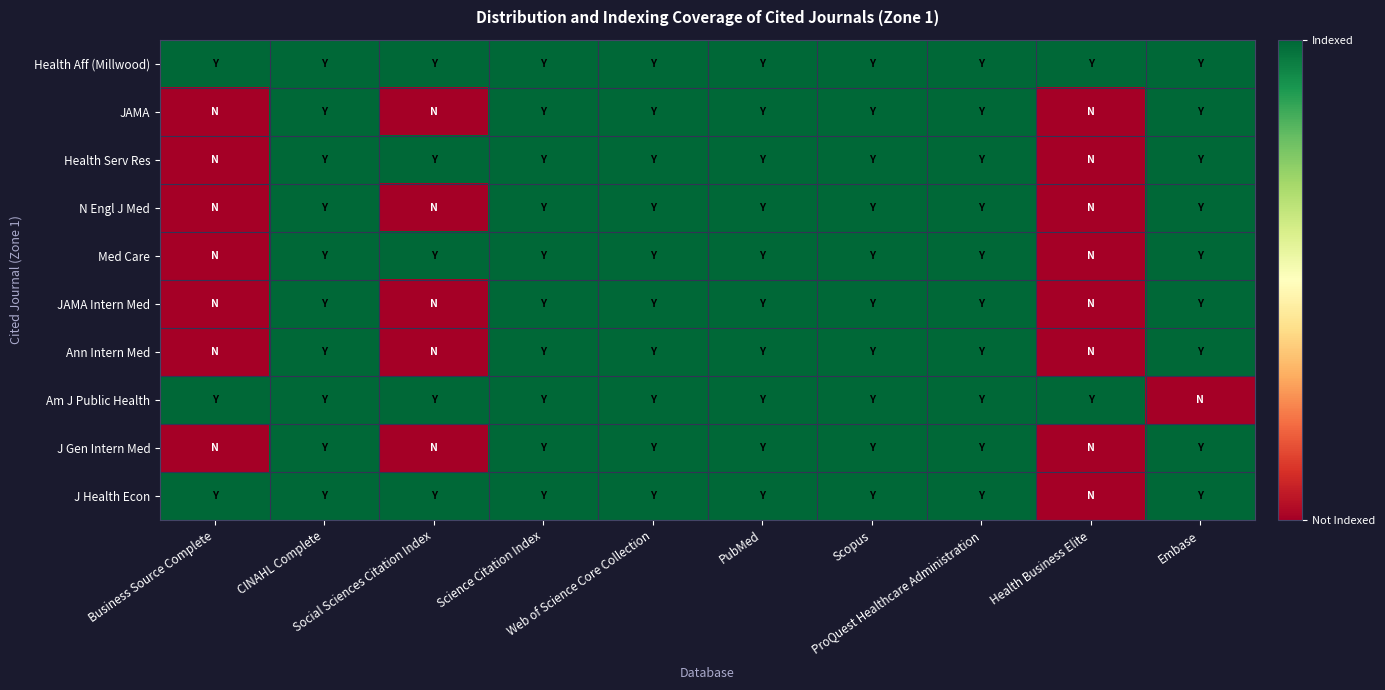

What is the total value across all series at ProQuest Healthcare Administration?

10